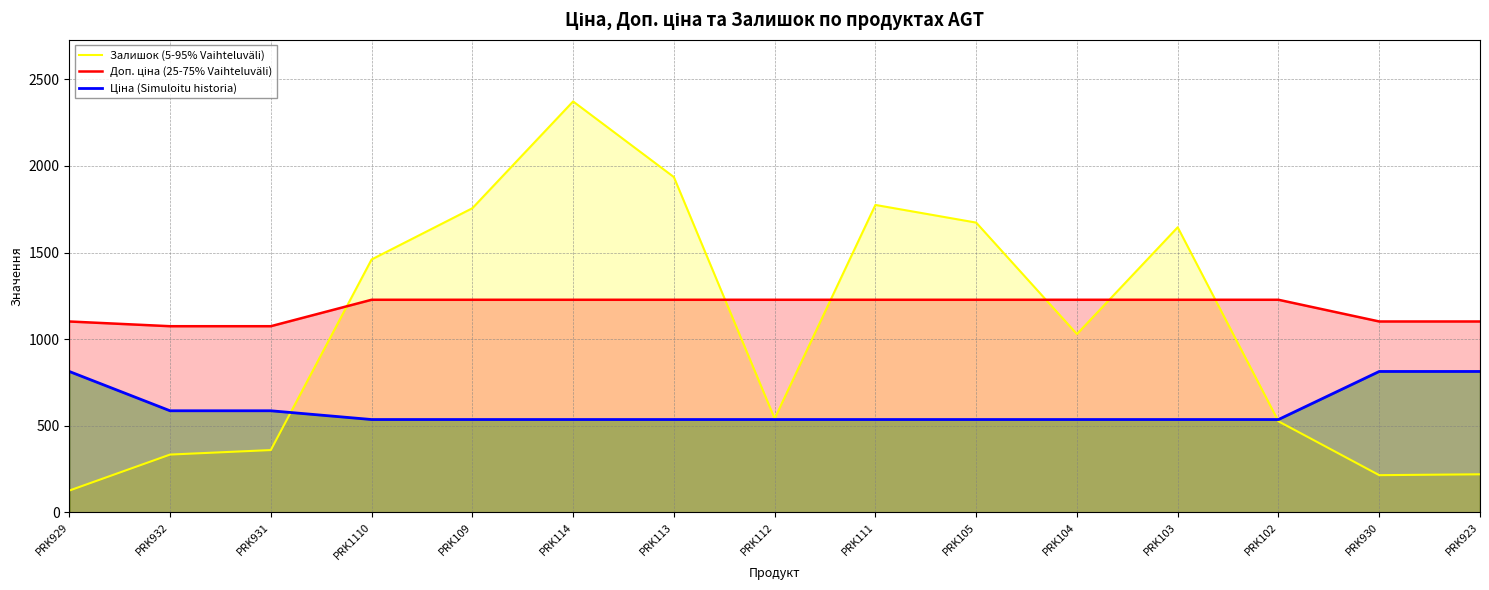

Where is Залишок (5-95% Vaihteluväli) nearest to the value 1249?

PRK1110